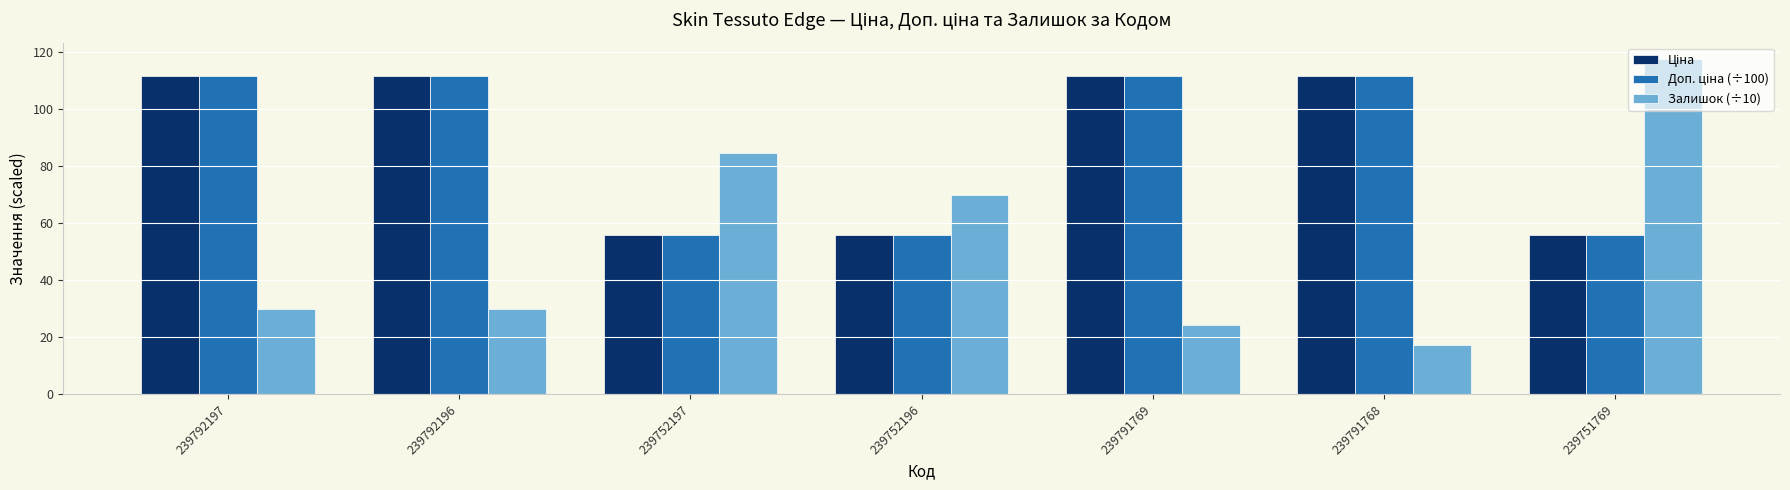

How many categories are shown in the chart?

7